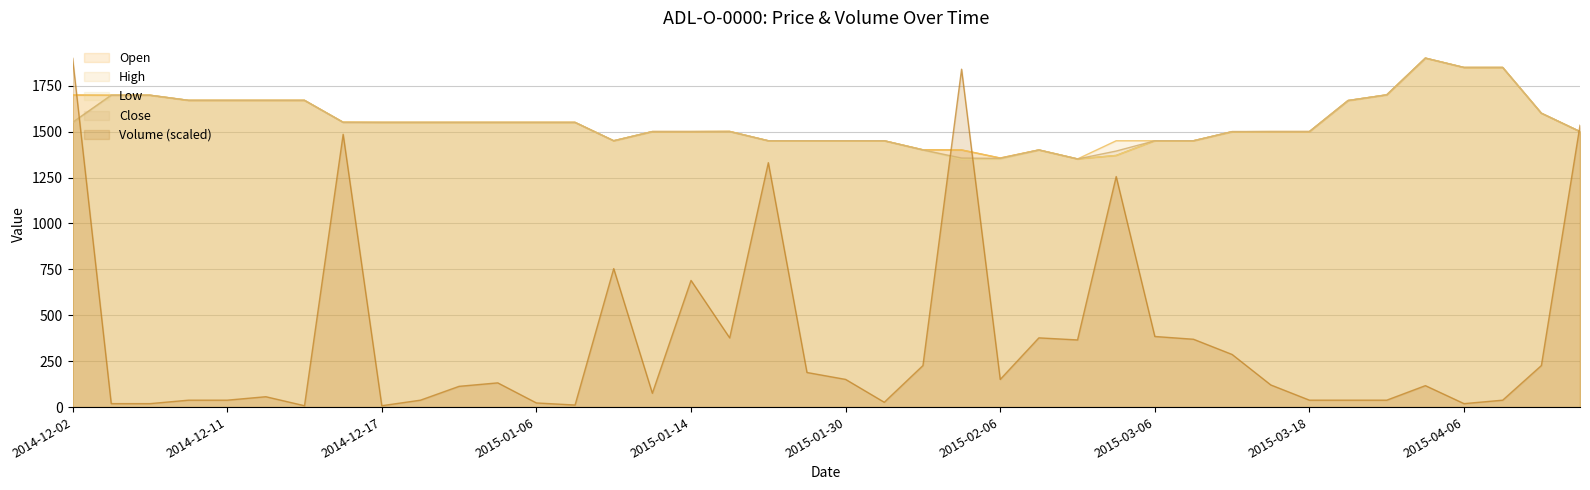

True or false: High and Close intersect in this chart.

False